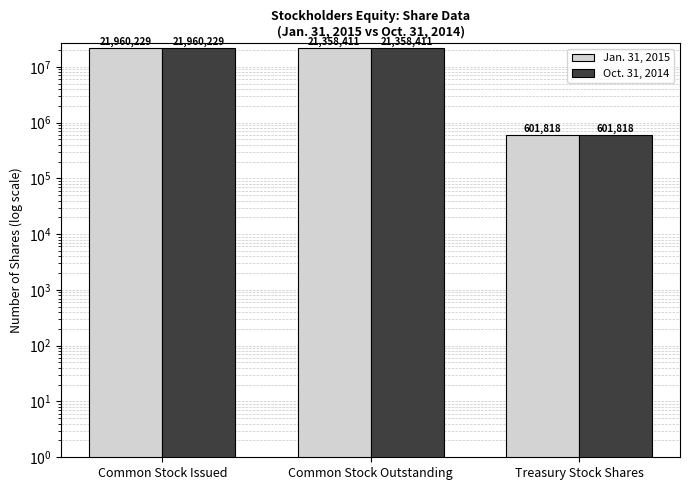

What is the minimum value shown in the chart?

601818